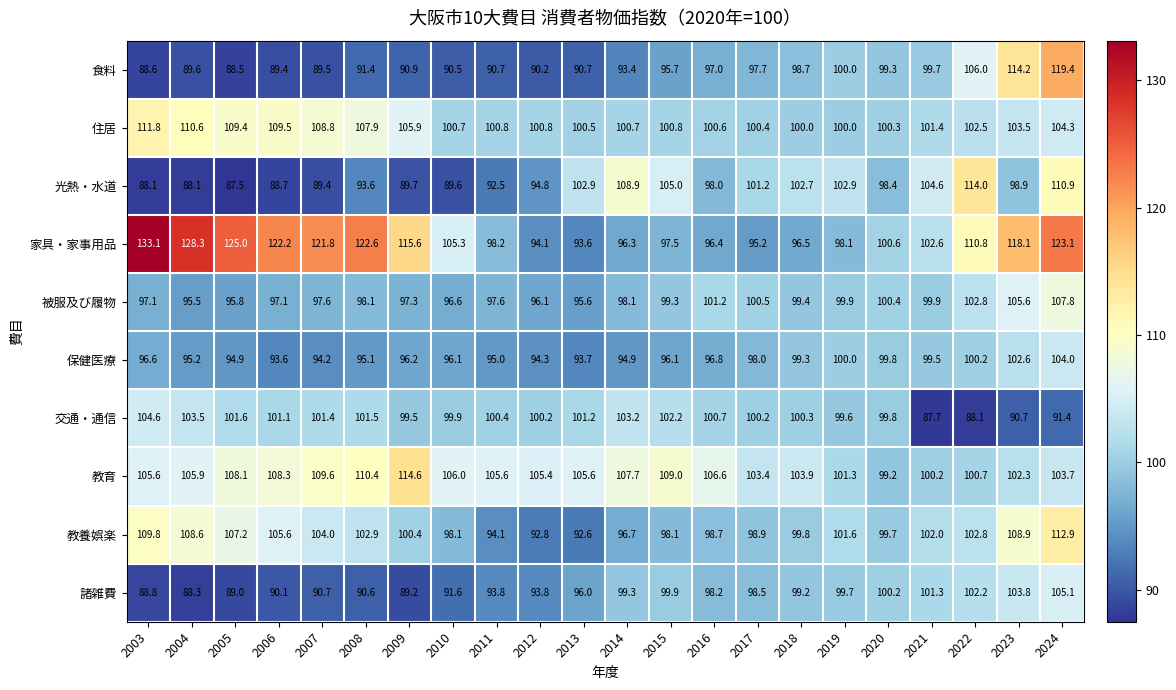

What is the minimum value shown in the chart?

87.5